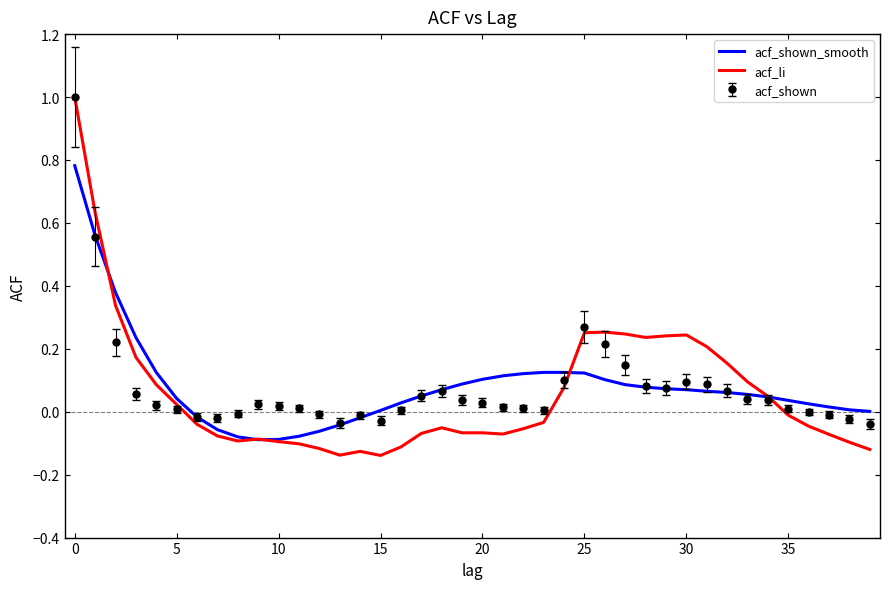

Which series has the widest spread of values?

acf_li